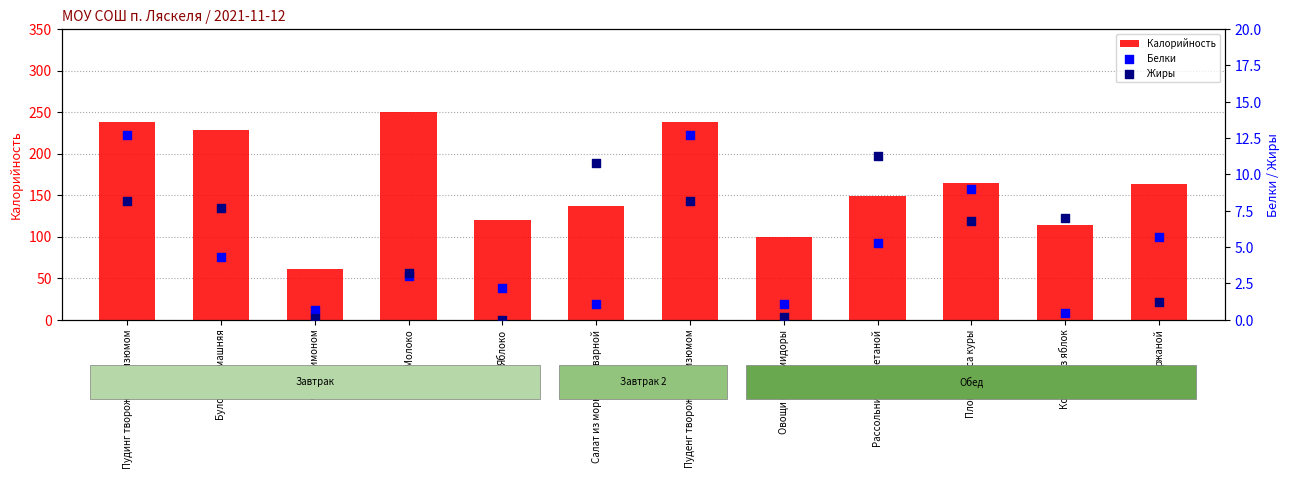

Which series has the largest Y range (max minus min)?

Калорийность